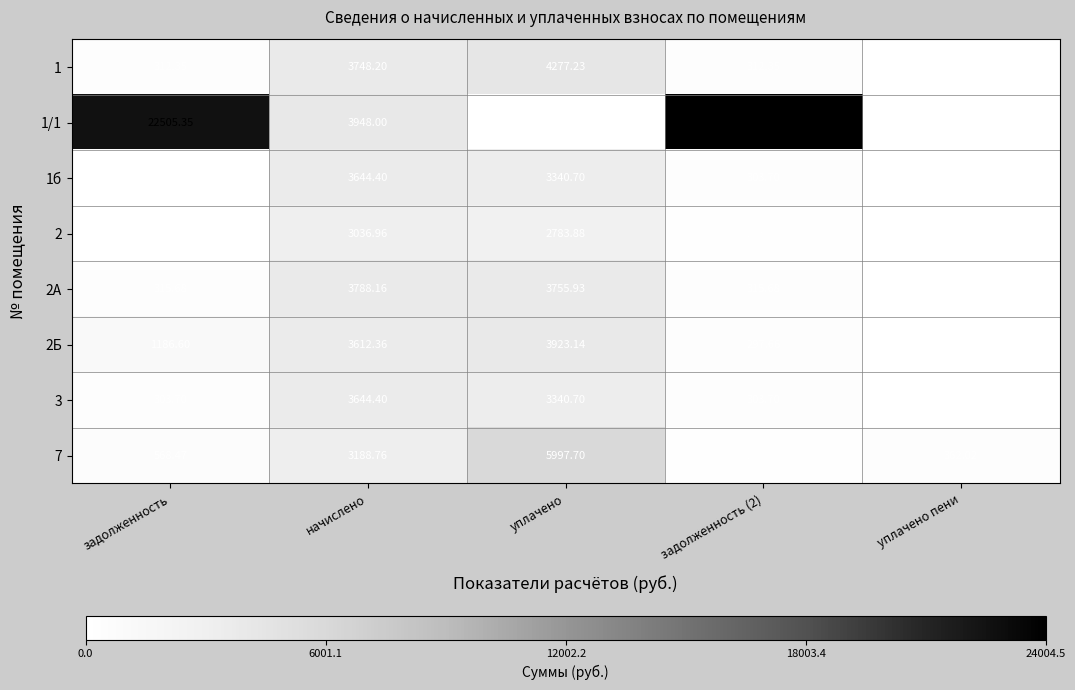

How many data points in 2А are above 315?

4